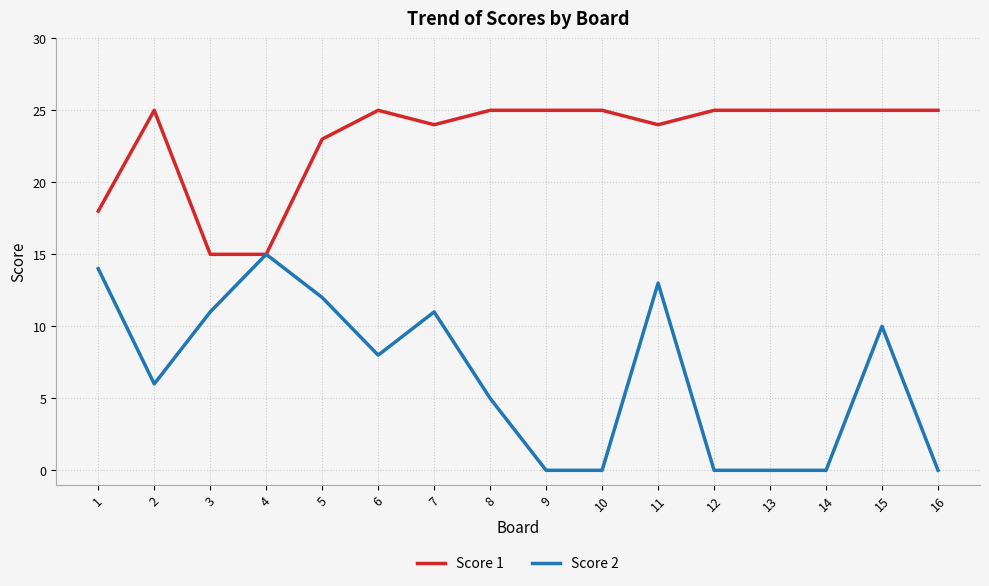

Reading left to right, transcribe all the data shown in this chart.

Score 1: 18	25	15	15	23	25	24	25	25	25	24	25	25	25	25	25
Score 2: 14	6	11	15	12	8	11	5	0	0	13	0	0	0	10	0